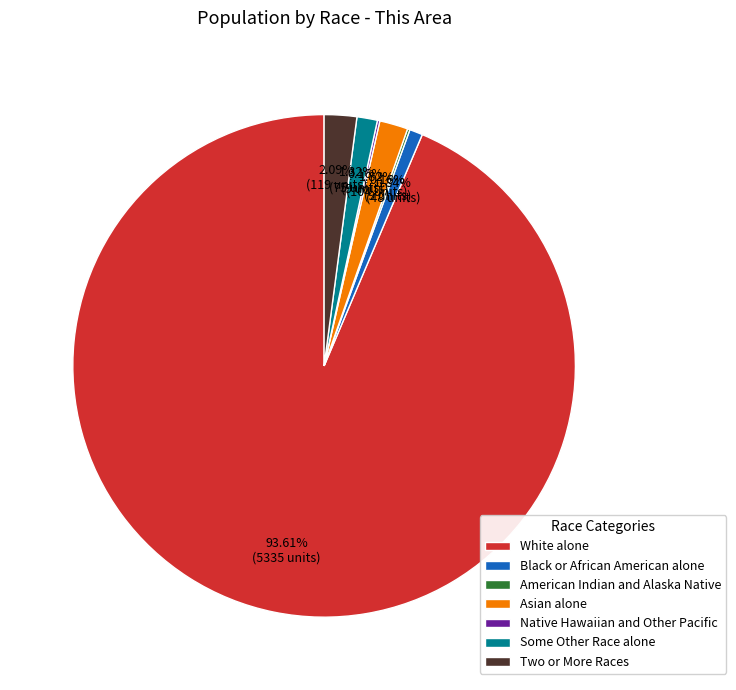

Which slice is the largest?

White alone